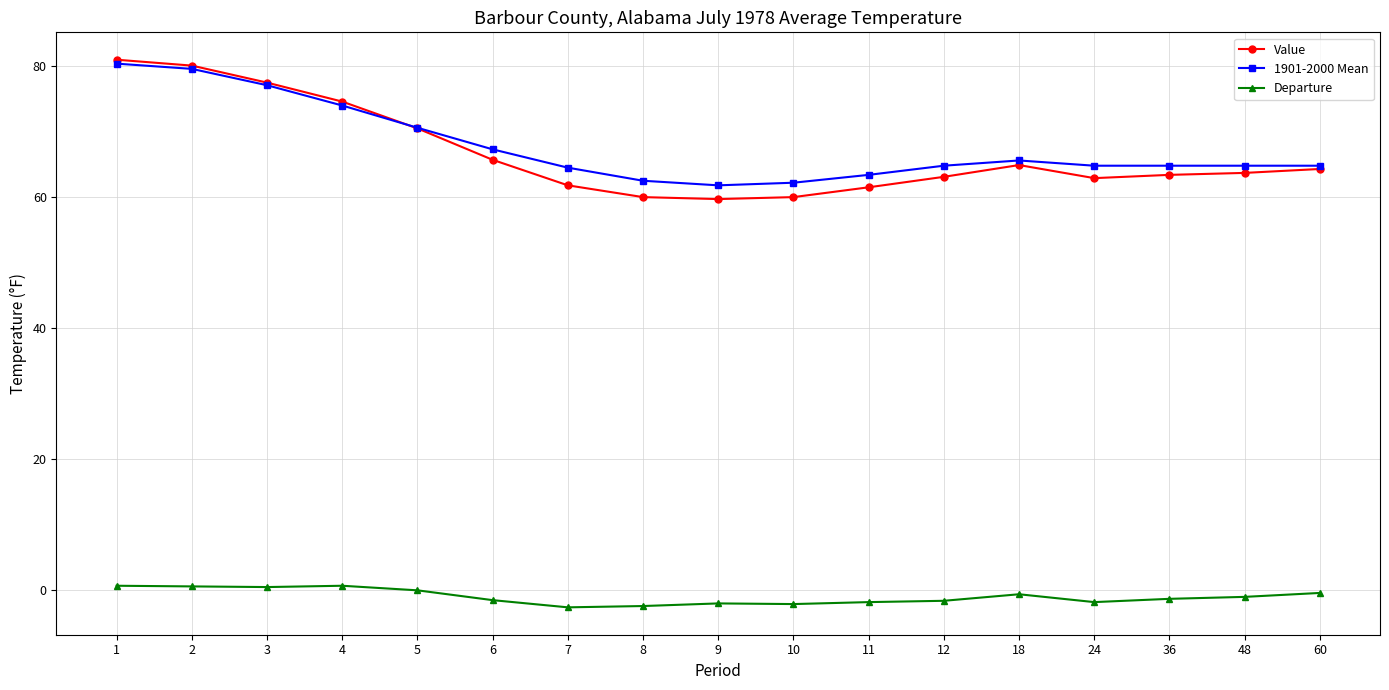

The 1901-2000 Mean series shows 120.6 at 5. True or false?

False